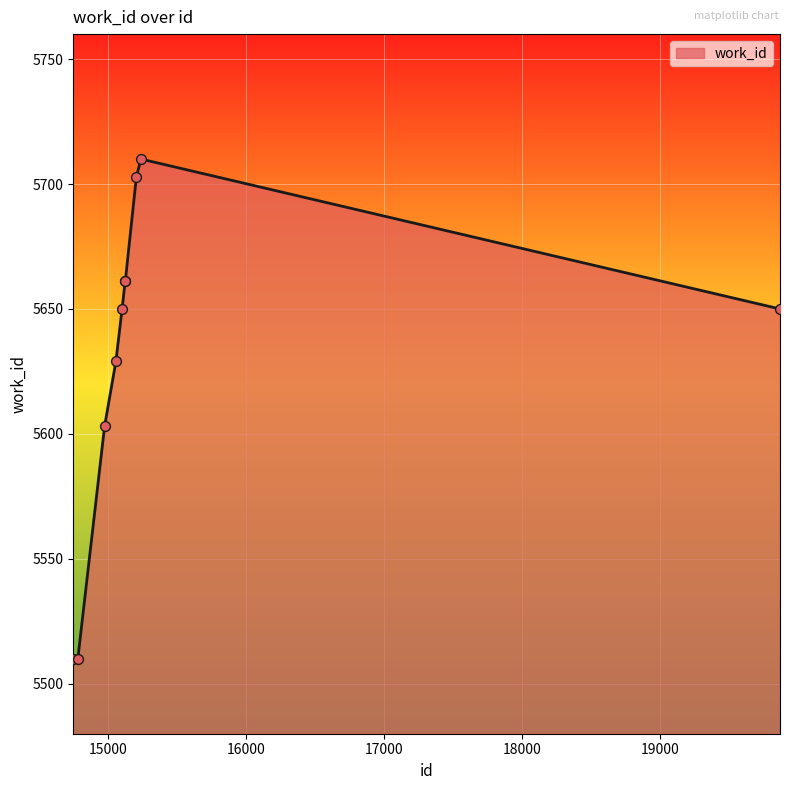

What is the difference between the maximum and minimum values?

200